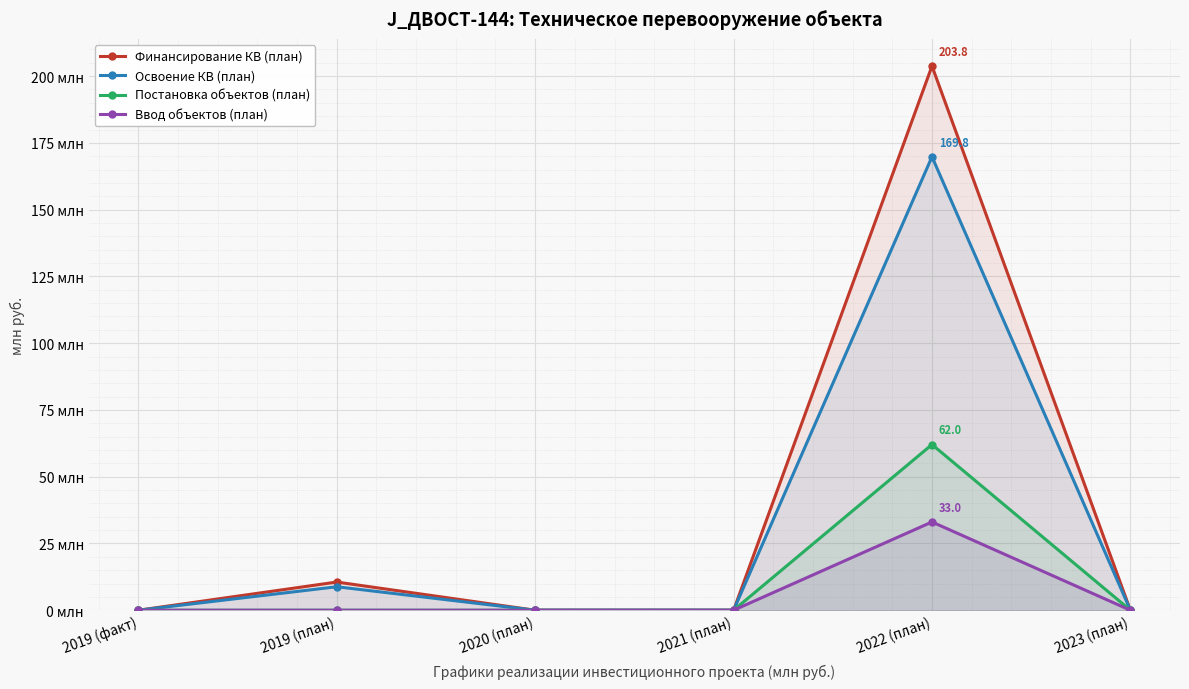

What is the total value across all series at 2019 (план)?

19.4